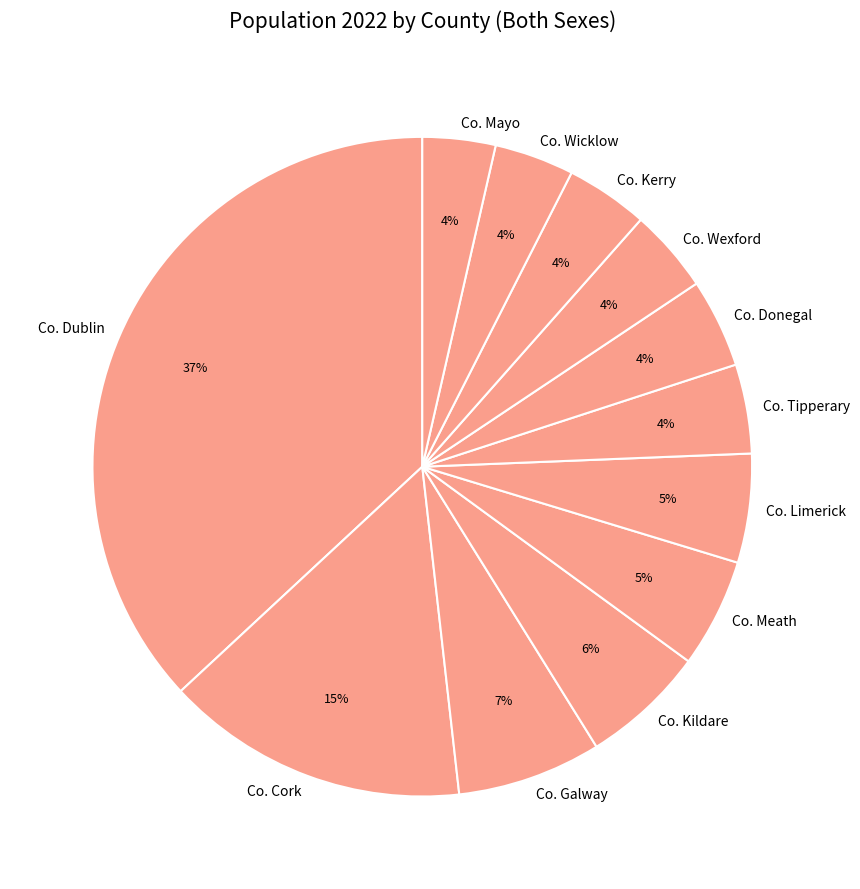

To the nearest percent, what percentage of the pie is Co. Donegal?

4%